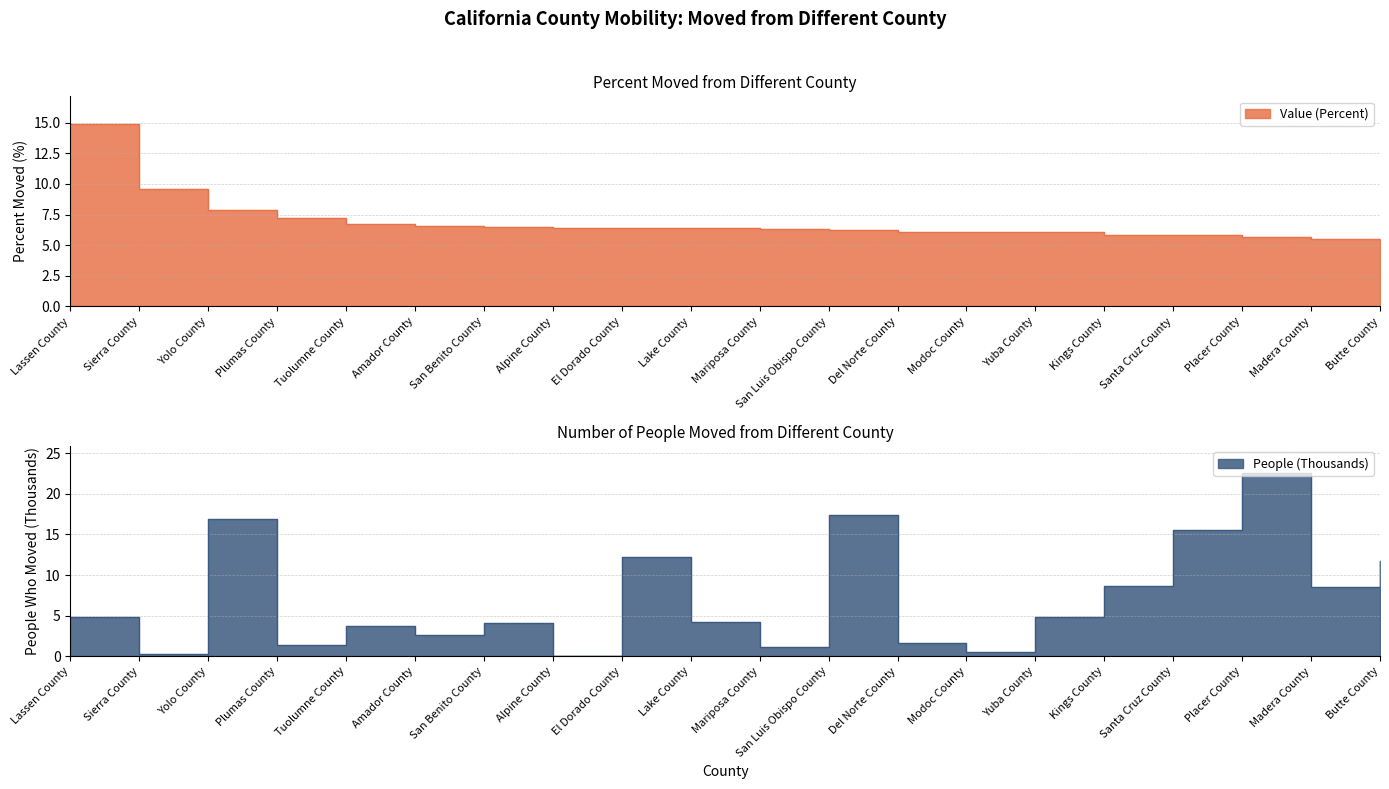

At how many categories does at least one series exceed 17?

2